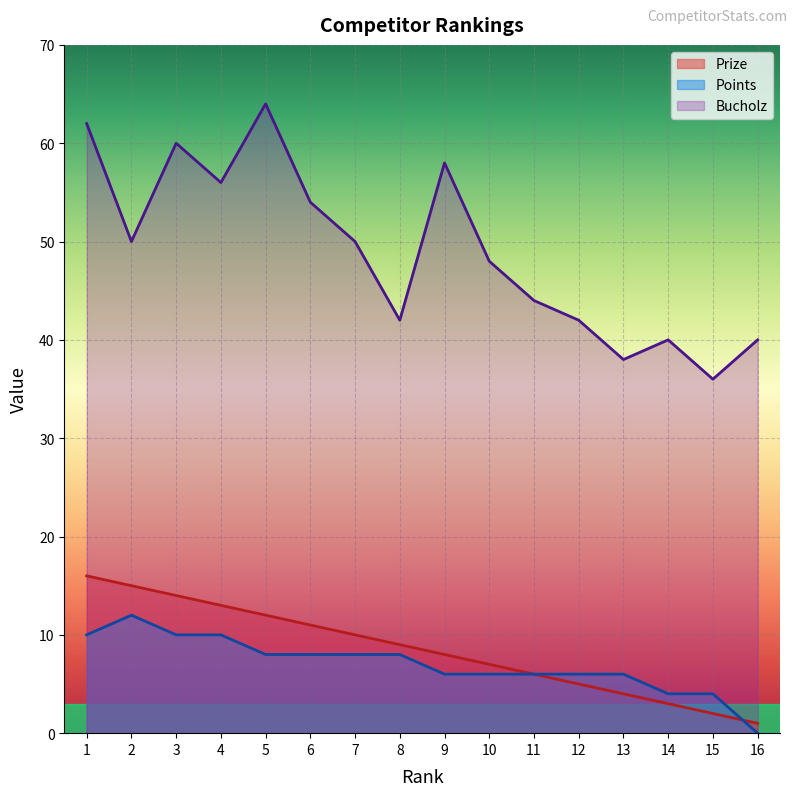

True or false: Bucholz and Prize cross at least once.

False